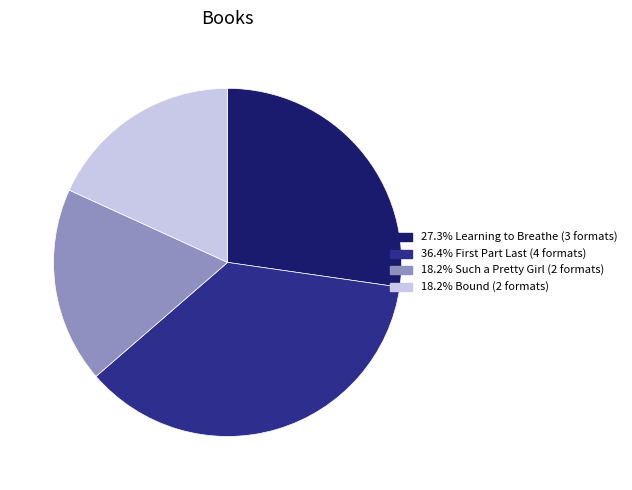

Is there any slice that represents more than half of the pie?

No